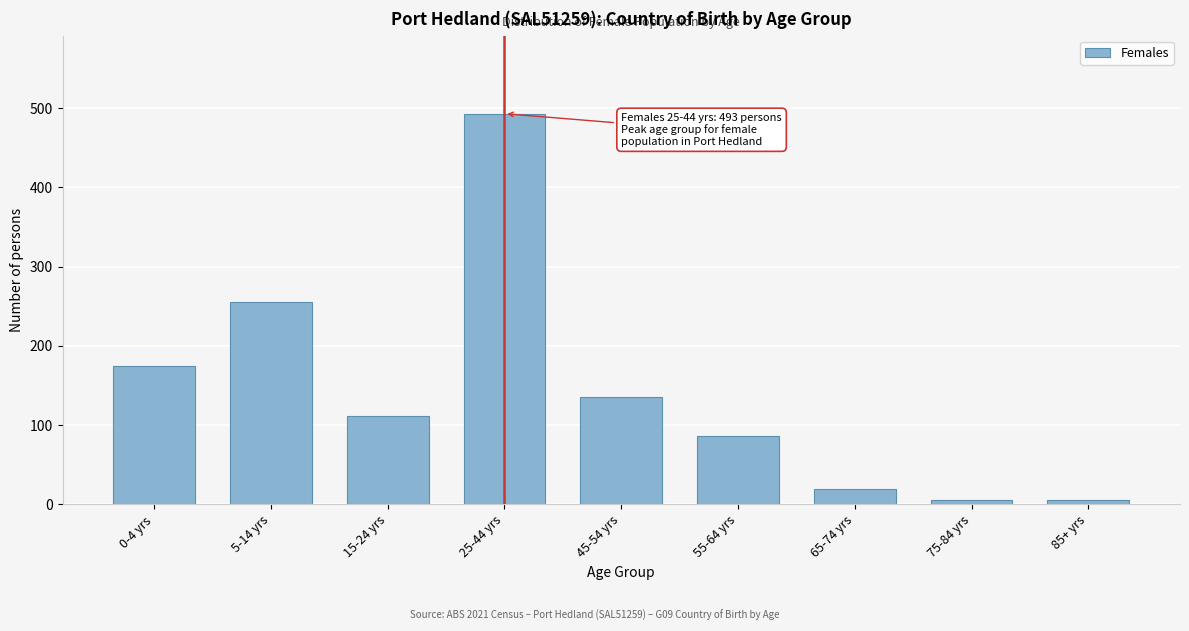

Reading left to right, transcribe all the data shown in this chart.

175	255	111	493	136	86	20	5	5